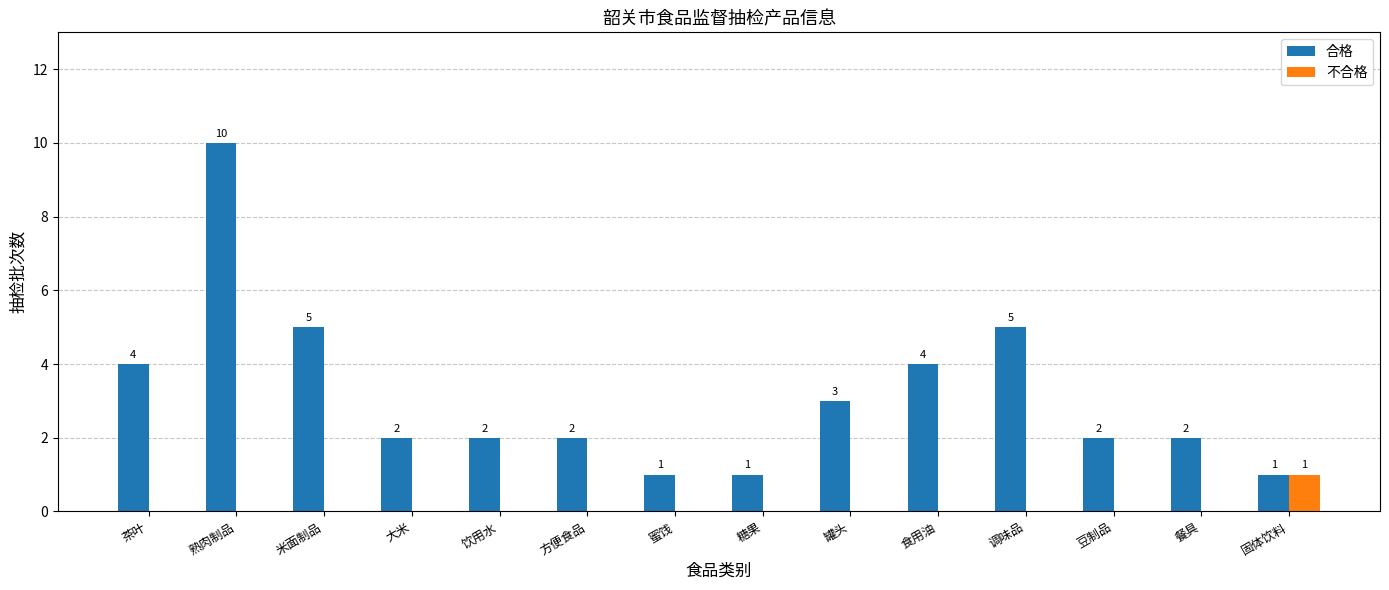

How many positive values does the 不合格 series have?

1